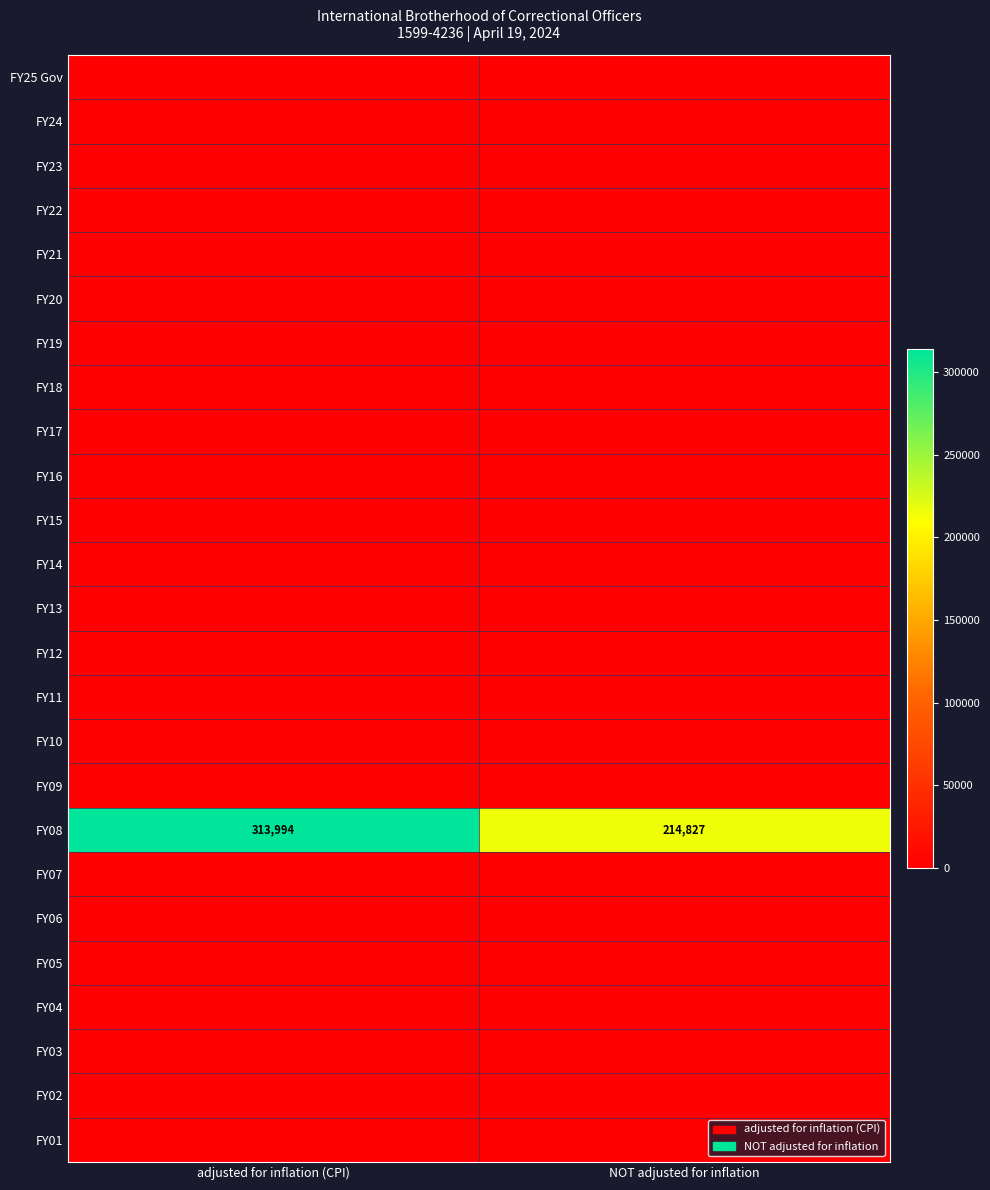

What is the sum of all FY08 values?

528821